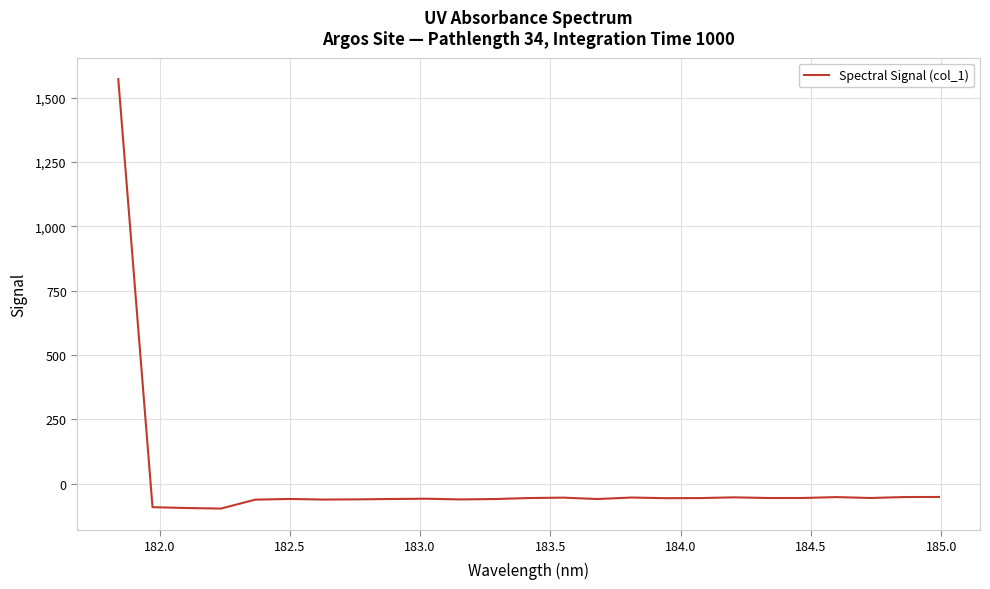

What is the smallest value displayed?

-96.8